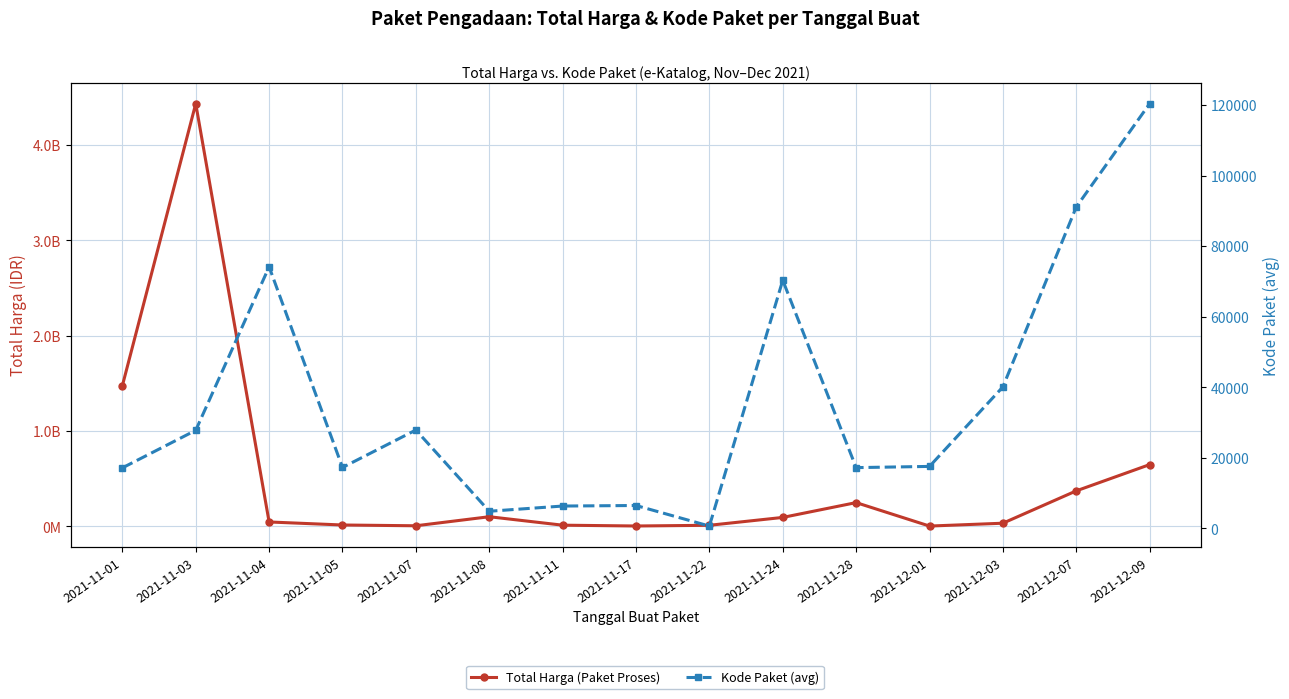

At which category does Total Harga (Paket Proses) reach its first local peak?

2021-11-03